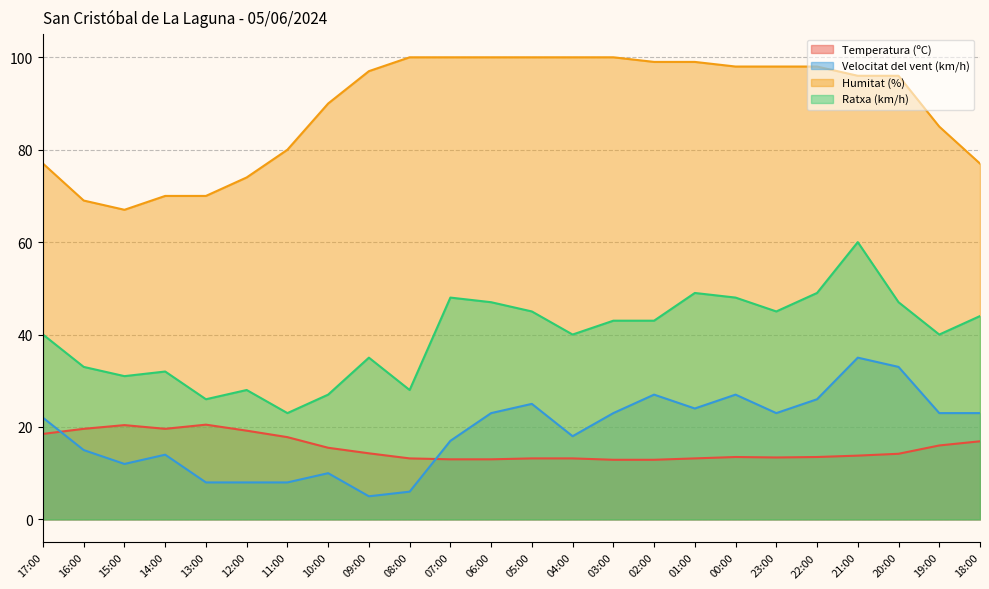

What is the difference between the maximum and minimum values in the Velocitat del vent (km/h) series?

30.0